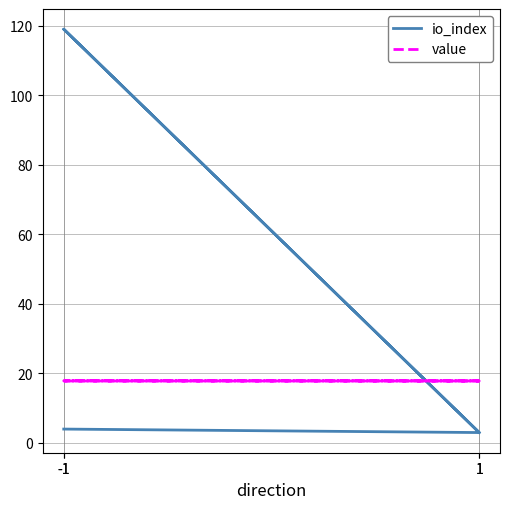

True or false: value and io_index cross at least once.

True